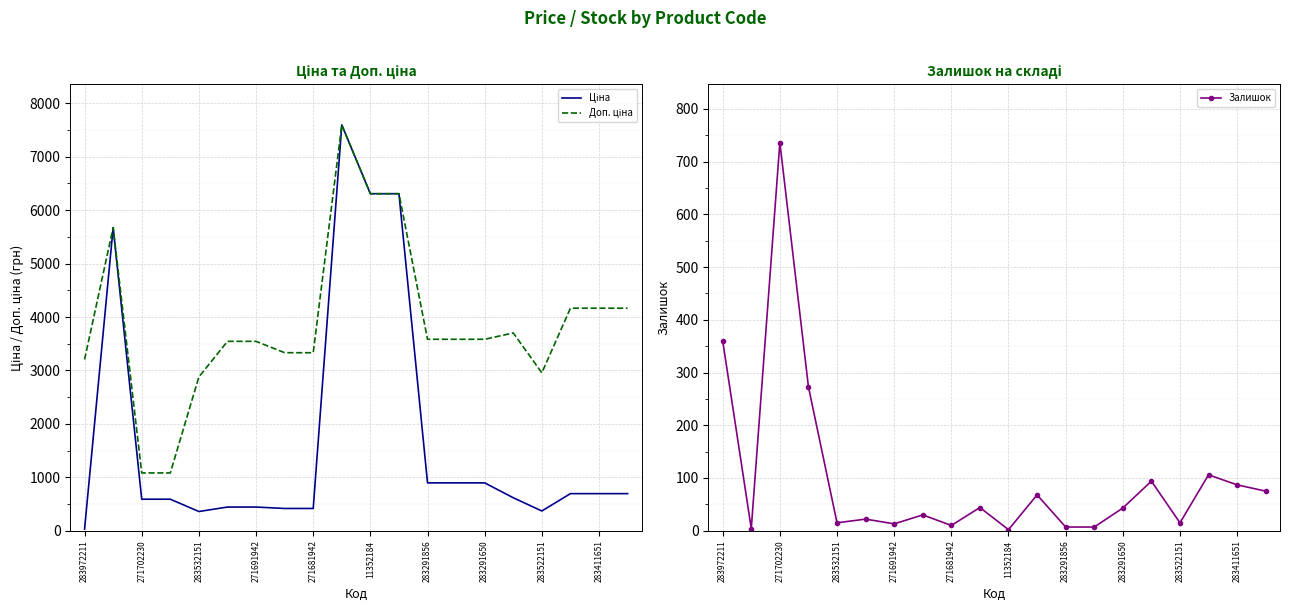

Which series has the widest spread of values?

Ціна